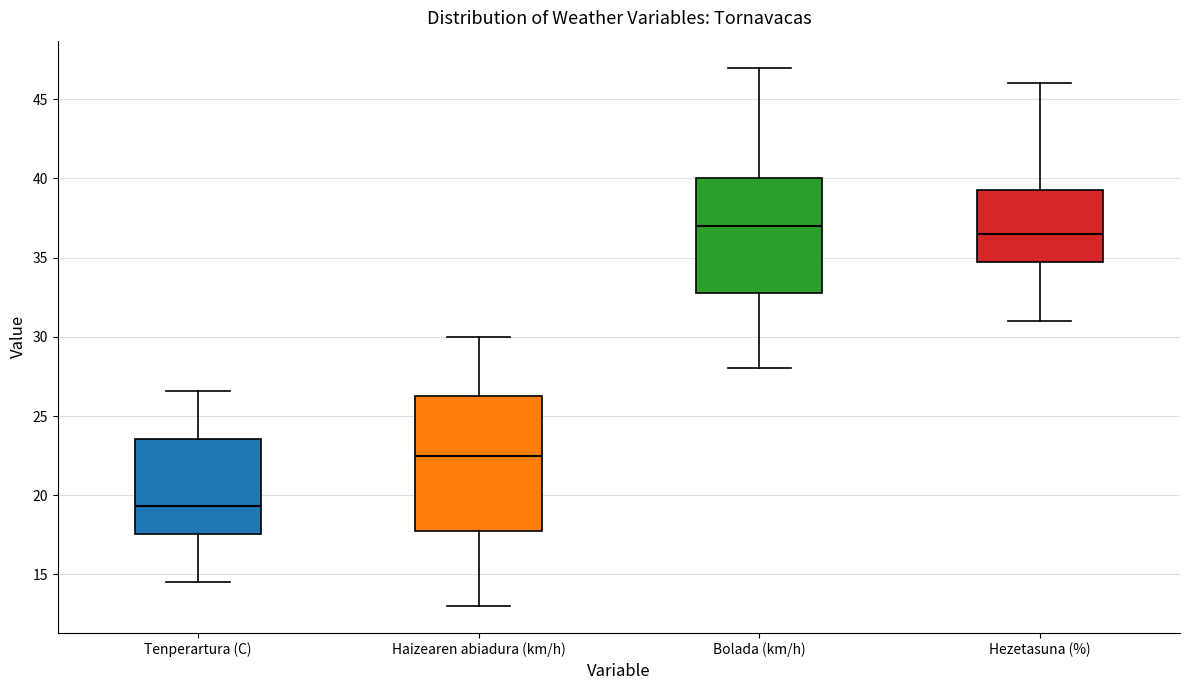

Reading left to right, transcribe this box plot: for each box, give where its median line is, the range the box spans, and where its two whiskers end, as read against the y-axis. The values are not printed on the chart, so give them approximately, as read against the axis.

Tenperartura (C): median 19.5, box 17.5 to 23.5, whiskers 14.5 to 26.5
Haizearen abiadura (km/h): median 22.5, box 18.0 to 26.5, whiskers 13.0 to 30.0
Bolada (km/h): median 37.0, box 33.0 to 40.0, whiskers 28.0 to 47.0
Hezetasuna (%): median 36.5, box 35.0 to 39.5, whiskers 31.0 to 46.0